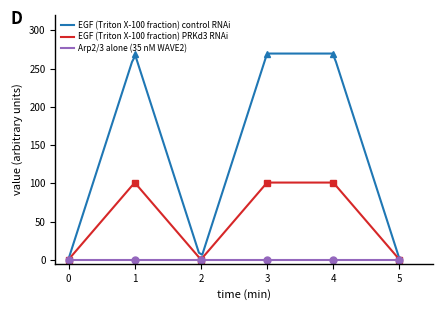

The EGF (Triton X-100 fraction) control RNAi series shows 105.3 at 3. True or false?

False